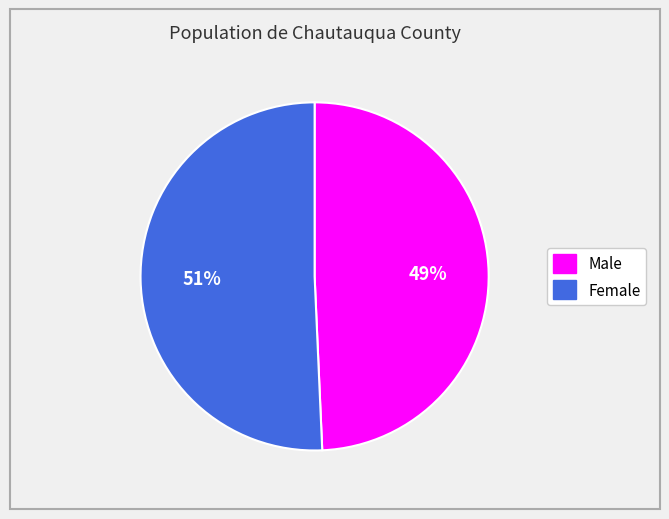

To the nearest percent, what percentage of the pie is Male?

49%